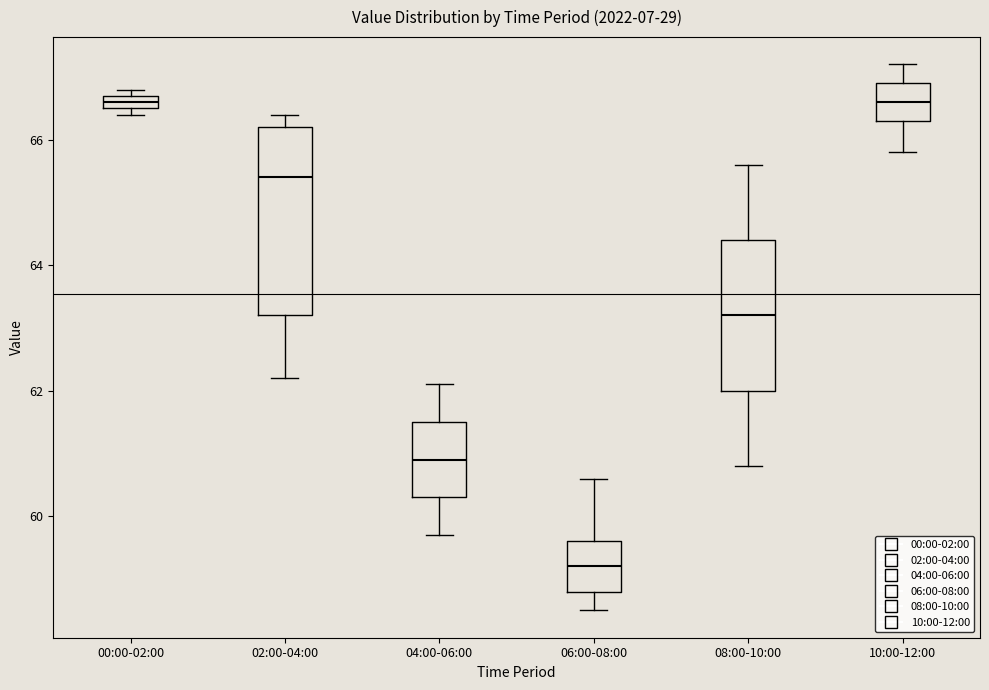

Where is the lower edge of the box for 08:00-10:00 on the y-axis? The values are not printed on the chart, so give them approximately, as read against the axis.

62.0